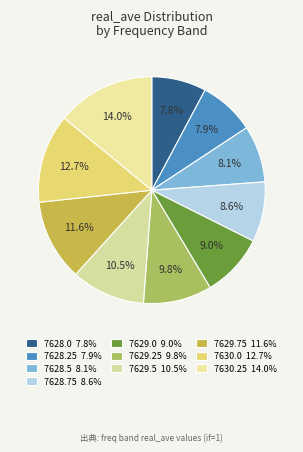

Count the number of slices in the pie.

10